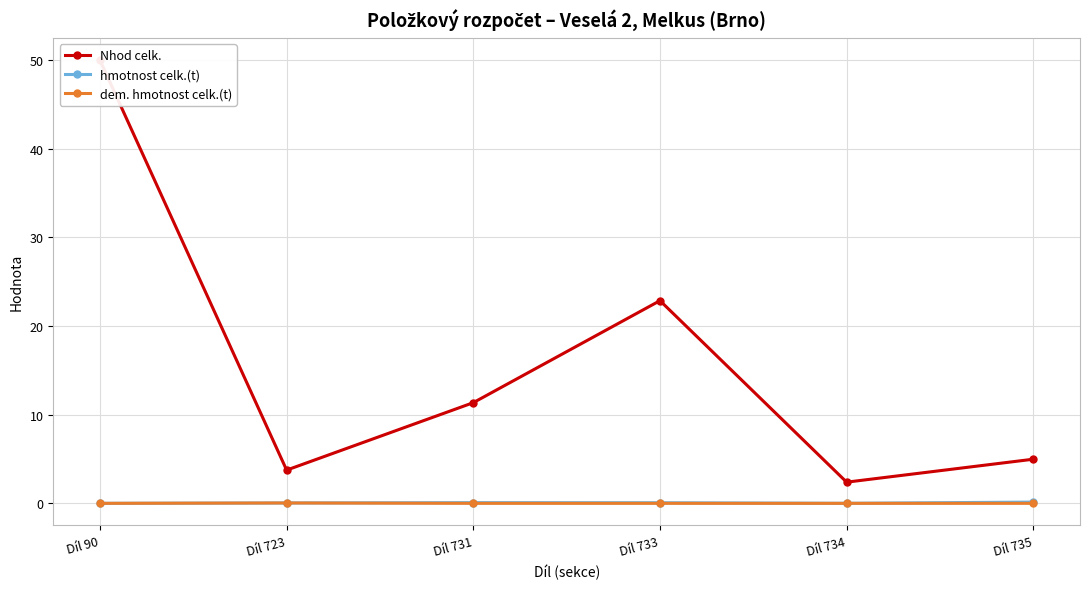

Rank the series by their maximum value, from highest to lowest.

Nhod celk., hmotnost celk.(t), dem. hmotnost celk.(t)